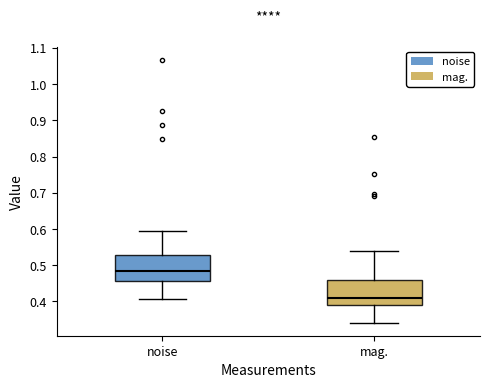

Reading left to right, read every box against the y-axis: the position of its median line, the range the box covers, and the ends of its whiskers. The values are not printed on the chart, so give them approximately, as read against the axis.

noise: median 0.49, box 0.46 to 0.53, whiskers 0.41 to 0.59
mag.: median 0.41, box 0.39 to 0.46, whiskers 0.34 to 0.54